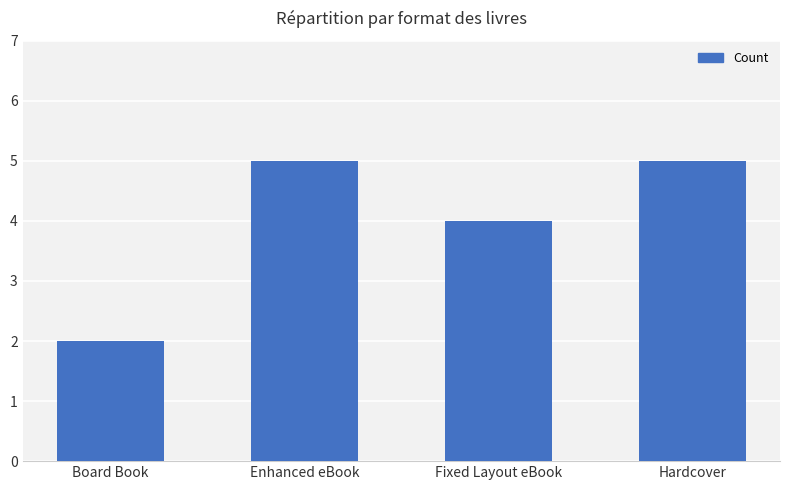

What is the minimum value shown in the chart?

2